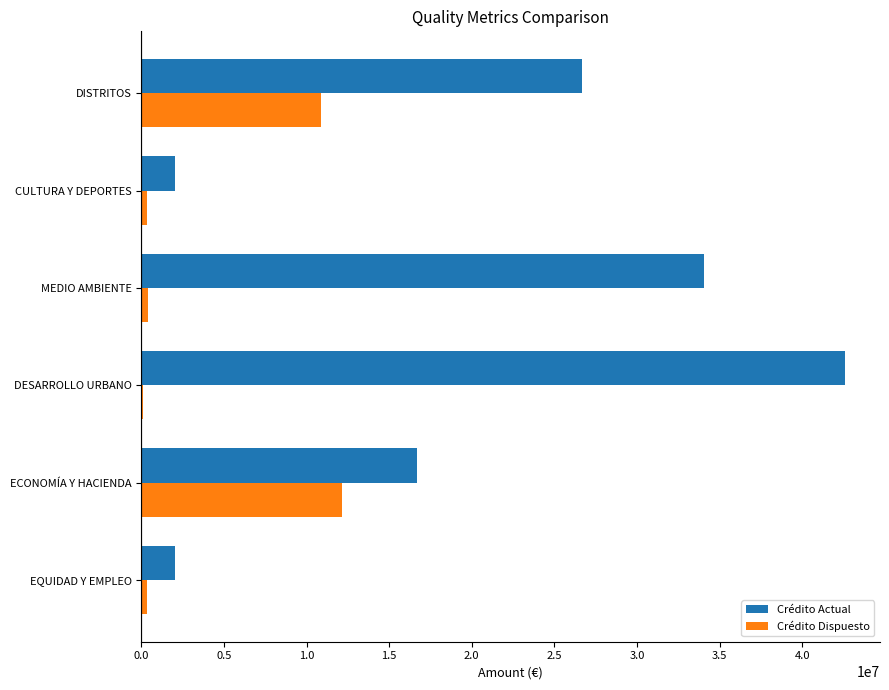

The Crédito Actual series shows 2032000.0 at CULTURA Y DEPORTES. True or false?

True